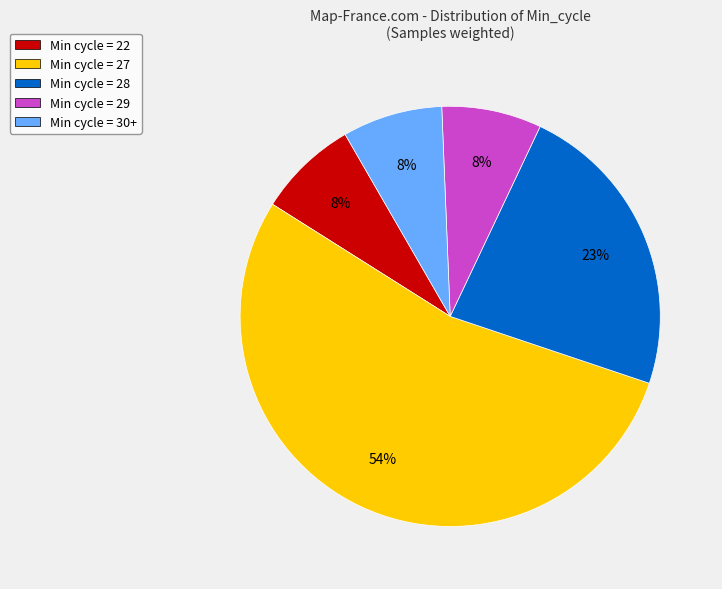

Which slice represents more than half of the pie?

Min cycle = 27